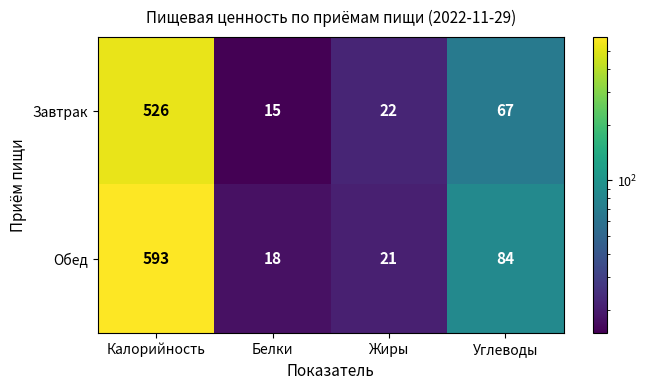

Is the value of Завтрак at Углеводы greater than the value of Обед at Жиры?

Yes